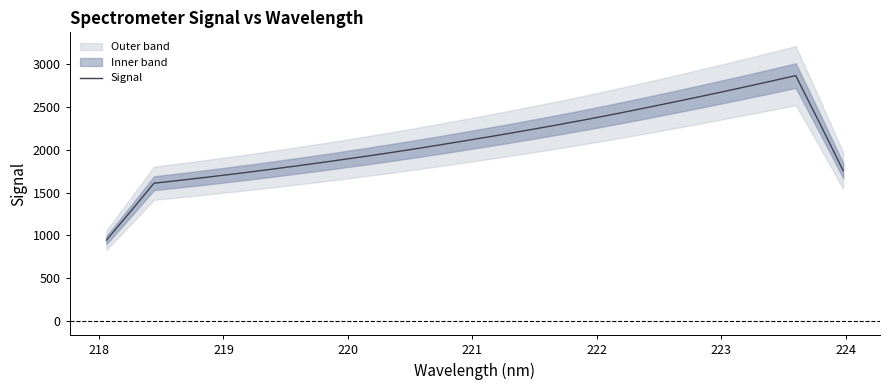

How many data points does each series have?

32